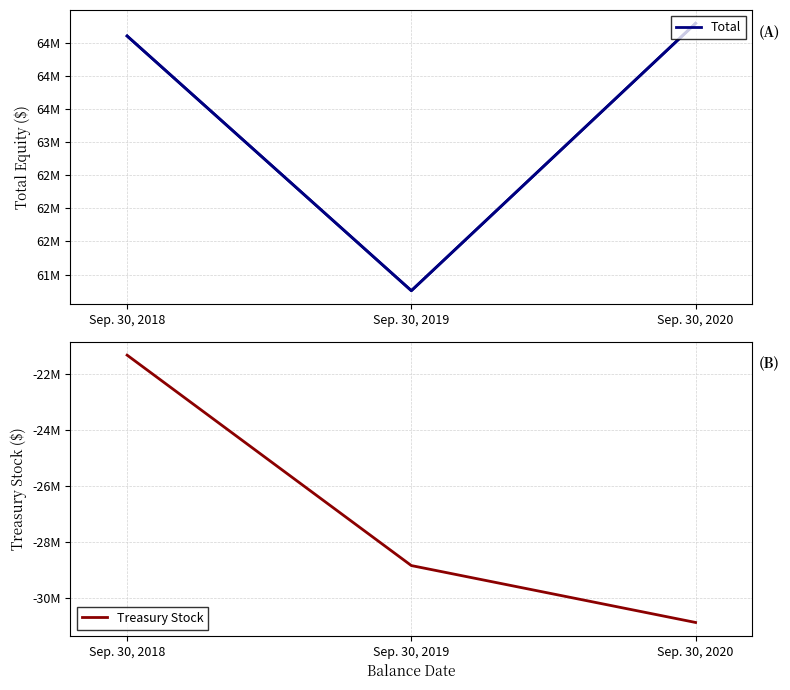

Between Sep. 30, 2020 and Sep. 30, 2018, which is larger?

Sep. 30, 2020